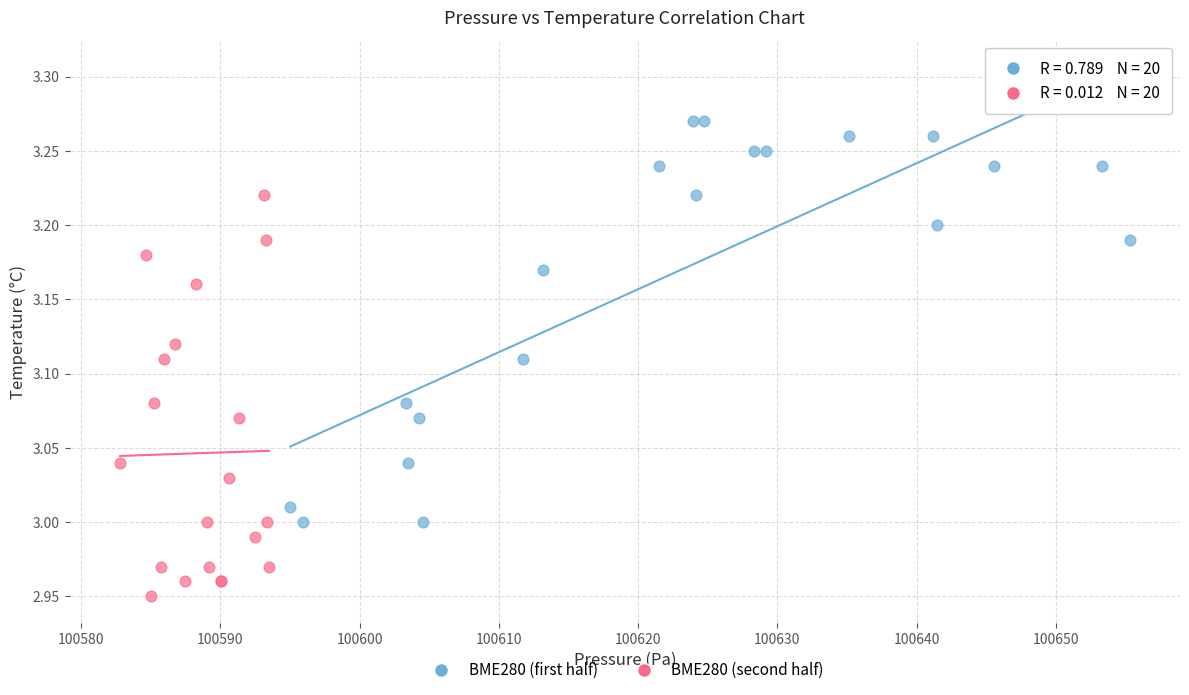

What are all the series names shown in the legend?

BME280 (first half), BME280 (second half)